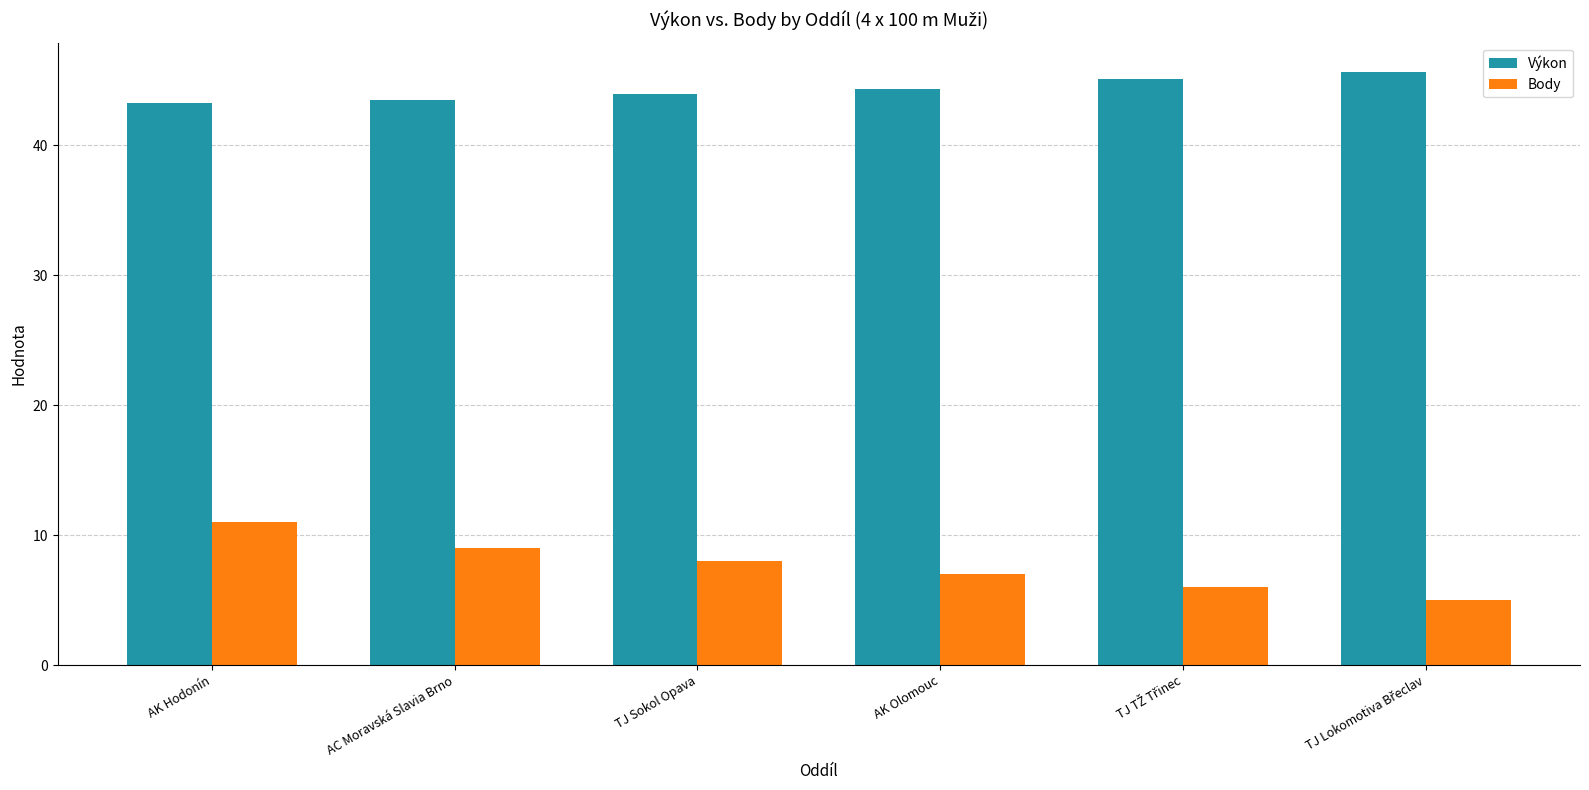

Is it true that Body equals 11.0 at AK Hodonín?

True